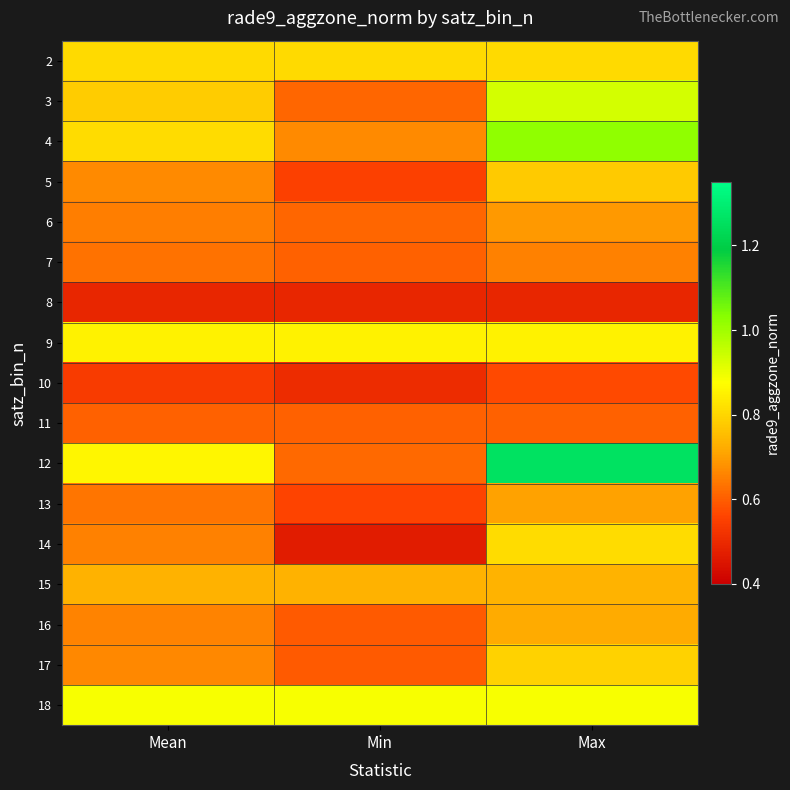

Reading left to right, list all the values displayed in this chart.

2: Mean=0.8	Min=0.8	Max=0.8
3: Mean=0.8	Min=0.6	Max=0.9
4: Mean=0.8	Min=0.7	Max=1.0
5: Mean=0.7	Min=0.5	Max=0.8
6: Mean=0.7	Min=0.6	Max=0.7
7: Mean=0.6	Min=0.6	Max=0.7
8: Mean=0.5	Min=0.5	Max=0.5
9: Mean=0.9	Min=0.9	Max=0.9
10: Mean=0.5	Min=0.5	Max=0.6
11: Mean=0.6	Min=0.6	Max=0.6
12: Mean=0.9	Min=0.6	Max=1.3
13: Mean=0.6	Min=0.6	Max=0.7
14: Mean=0.7	Min=0.5	Max=0.8
15: Mean=0.7	Min=0.7	Max=0.7
16: Mean=0.7	Min=0.6	Max=0.7
17: Mean=0.7	Min=0.6	Max=0.8
18: Mean=0.9	Min=0.9	Max=0.9